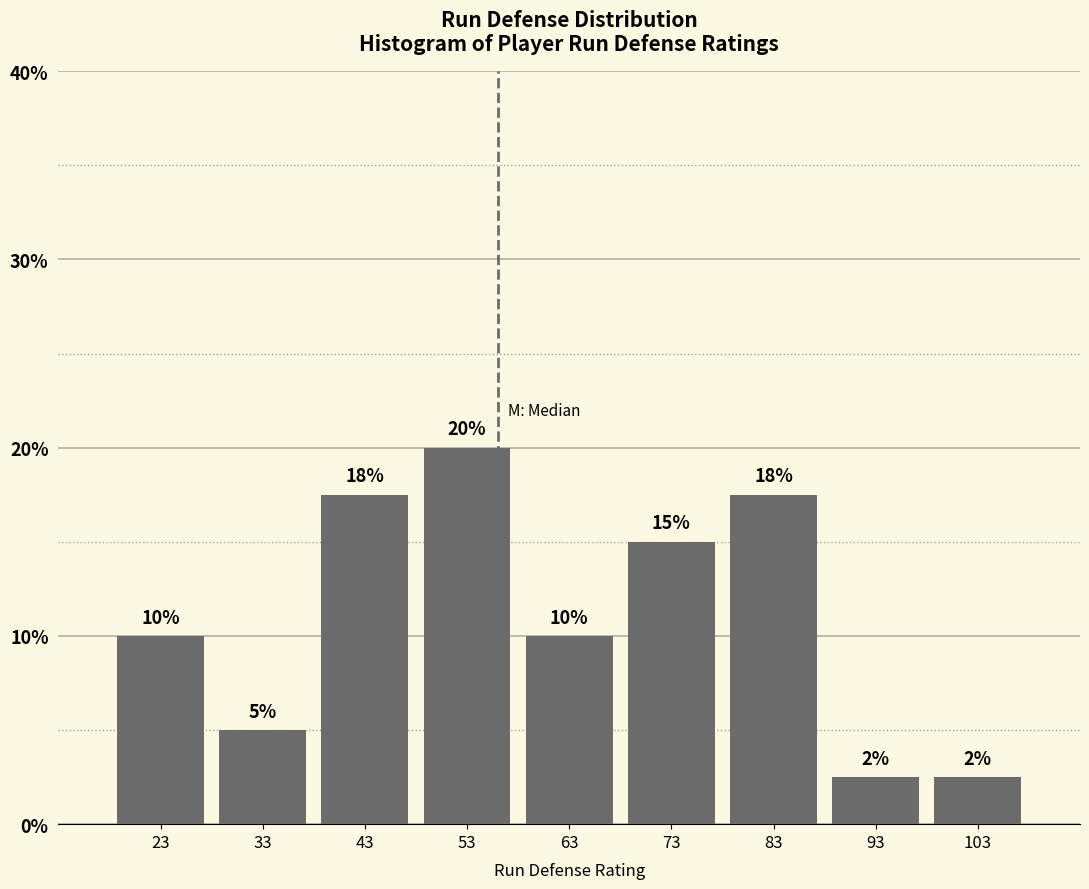

Which range on the x-axis has the tallest bar?

48 to 58